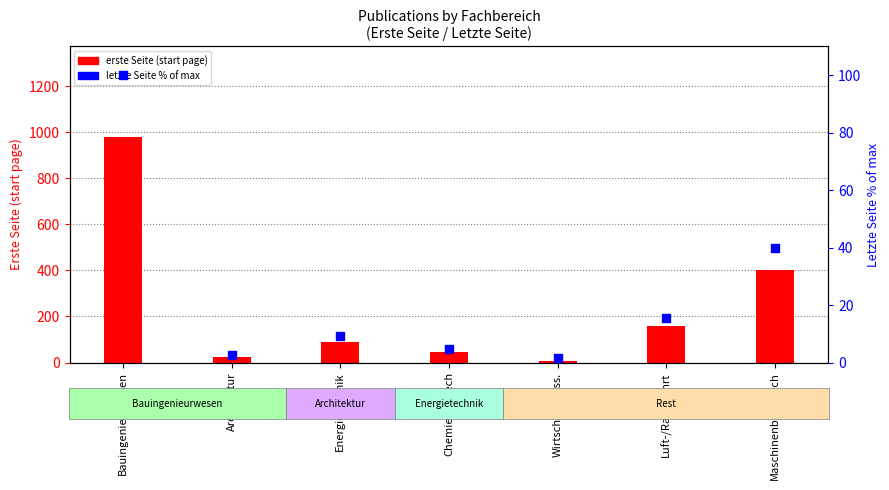

What is the total value across all series at Chemie/Biotech?

49.6